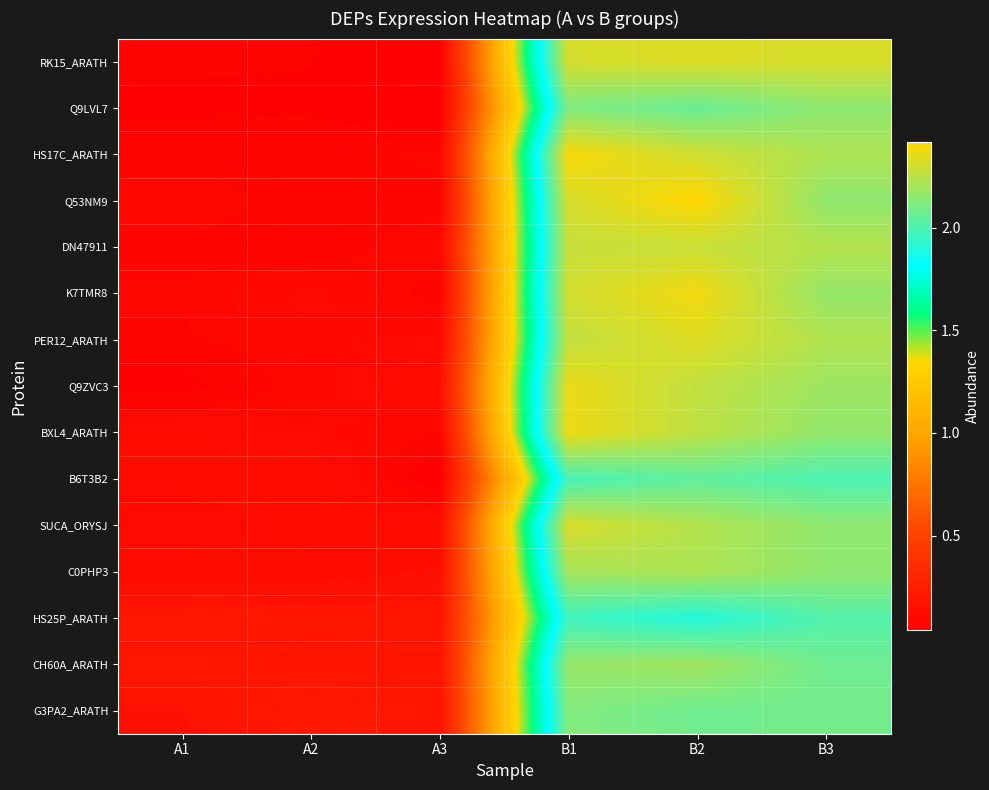

Which label corresponds to the largest value in the chart?

B2